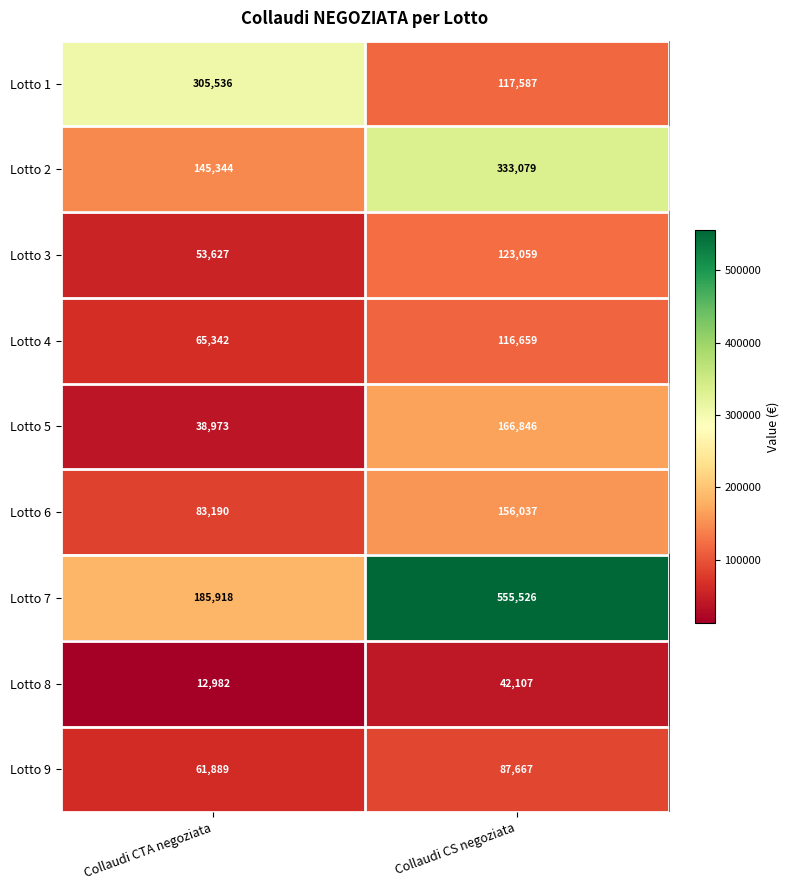

At which label is Lotto 1 closest to 211561?

Collaudi CS negoziata